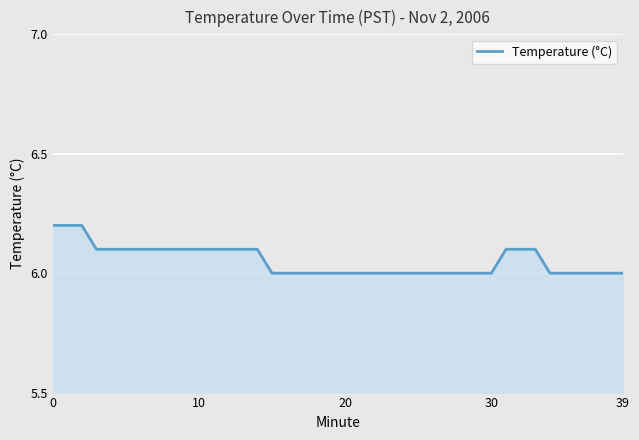

Reading left to right, what are all the values shown in this chart?

6.2	6.2	6.2	6.1	6.1	6.1	6.1	6.1	6.1	6.1	6.1	6.1	6.1	6.1	6.1	6.0	6.0	6.0	6.0	6.0	6.0	6.0	6.0	6.0	6.0	6.0	6.0	6.0	6.0	6.0	6.0	6.1	6.1	6.1	6.0	6.0	6.0	6.0	6.0	6.0